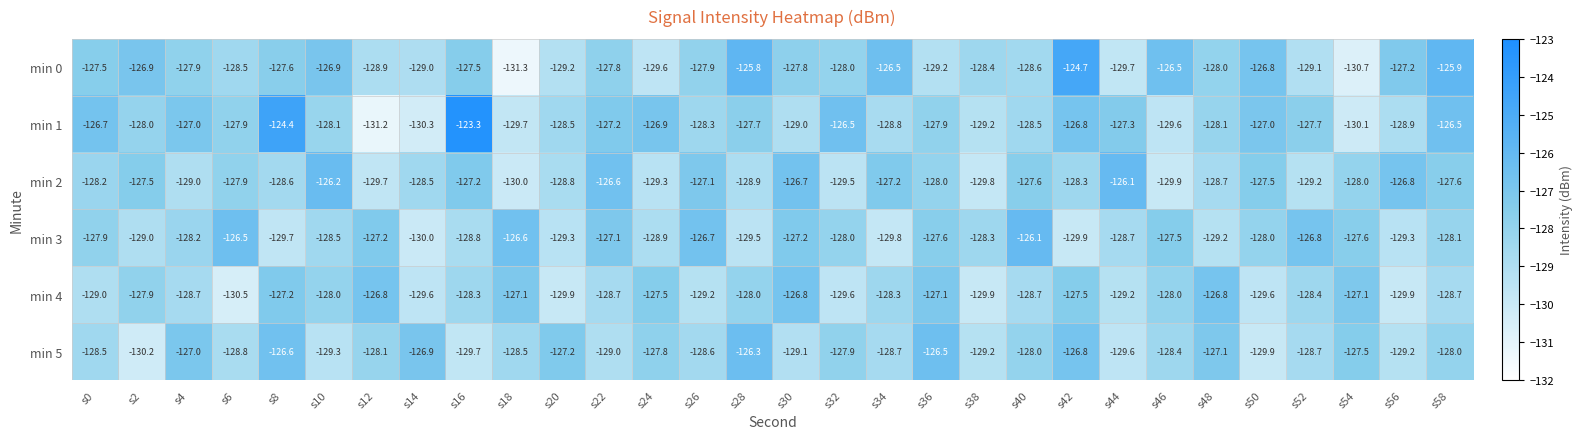

Is it true that min 2 equals -77.2 at s56?

False